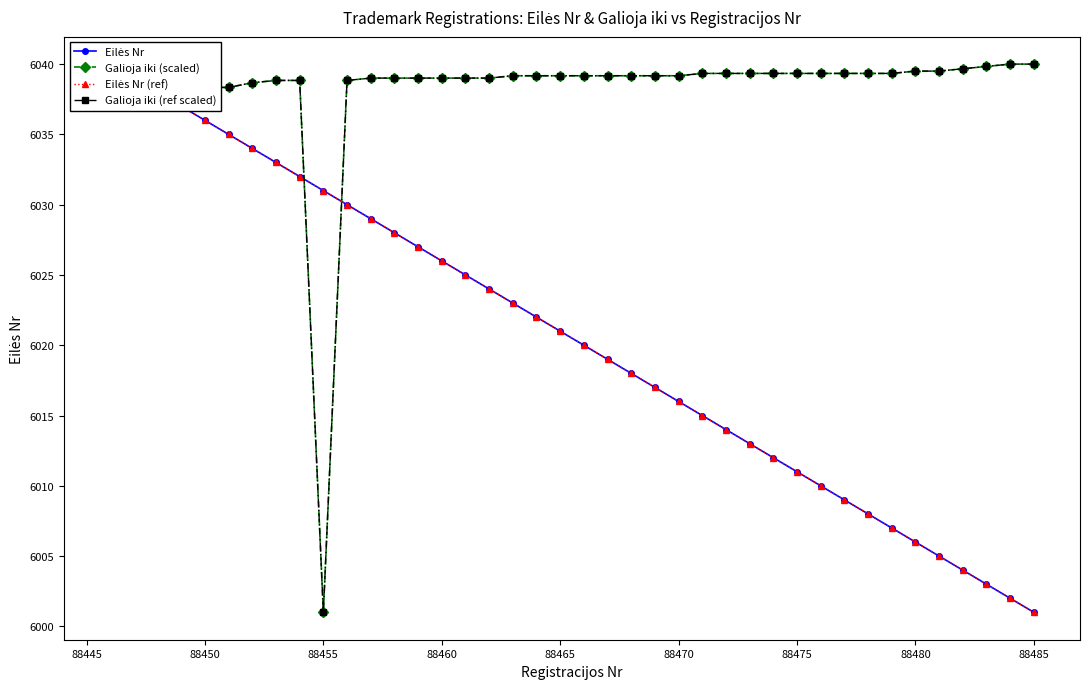

Does the chart have visible grid lines?

No